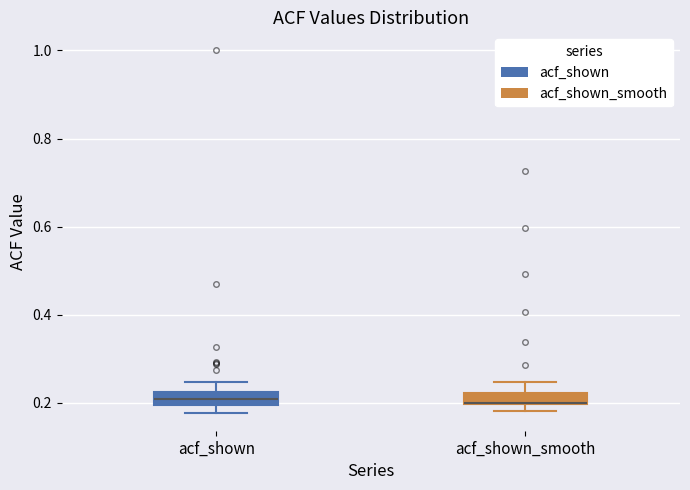

Where is the lower edge of the box for acf_shown on the y-axis? The values are not printed on the chart, so give them approximately, as read against the axis.

0.20